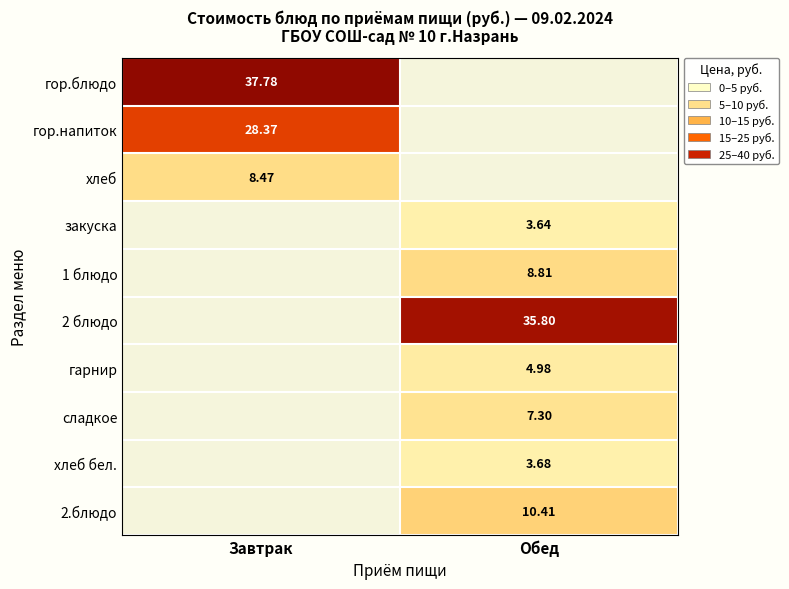

Is the value of сладкое at Обед greater than the value of хлеб at Завтрак?

No